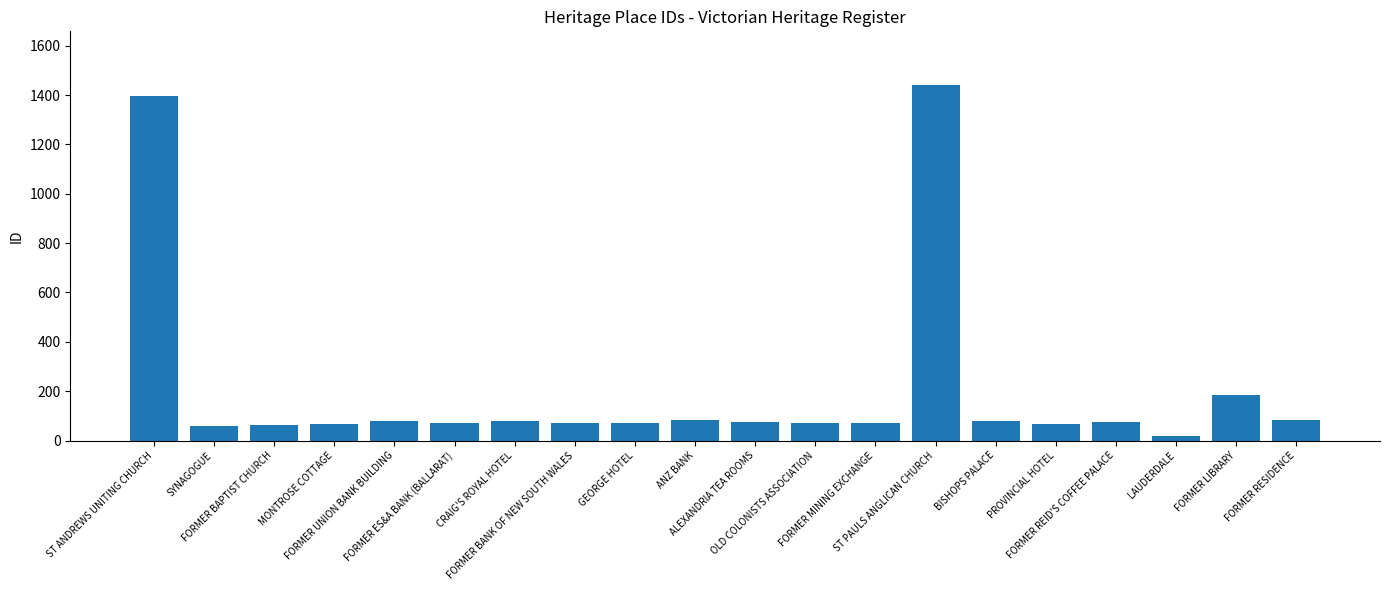

The value at GEORGE HOTEL is 73. True or false?

True